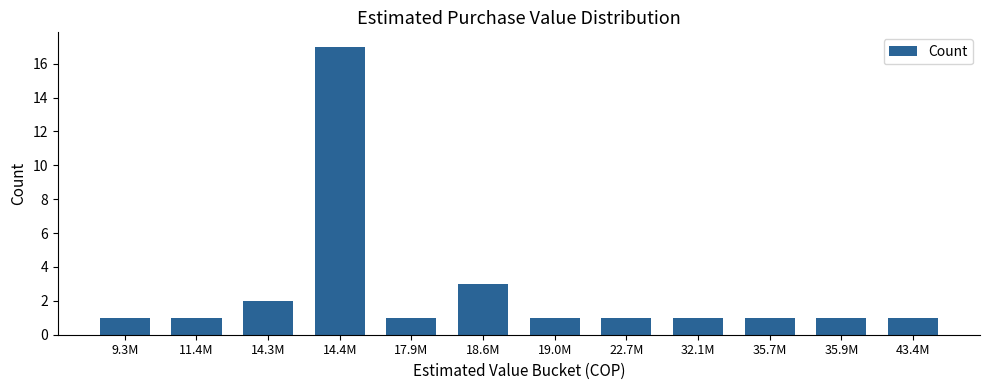

Count the number of data series in this chart.

1